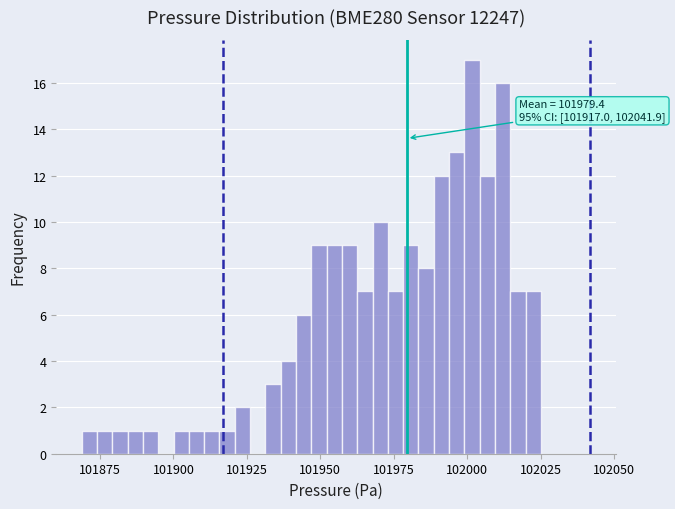

Around what value on the x-axis is the tallest bar? Give the approximate position of its centre, as read against the axis.

102000